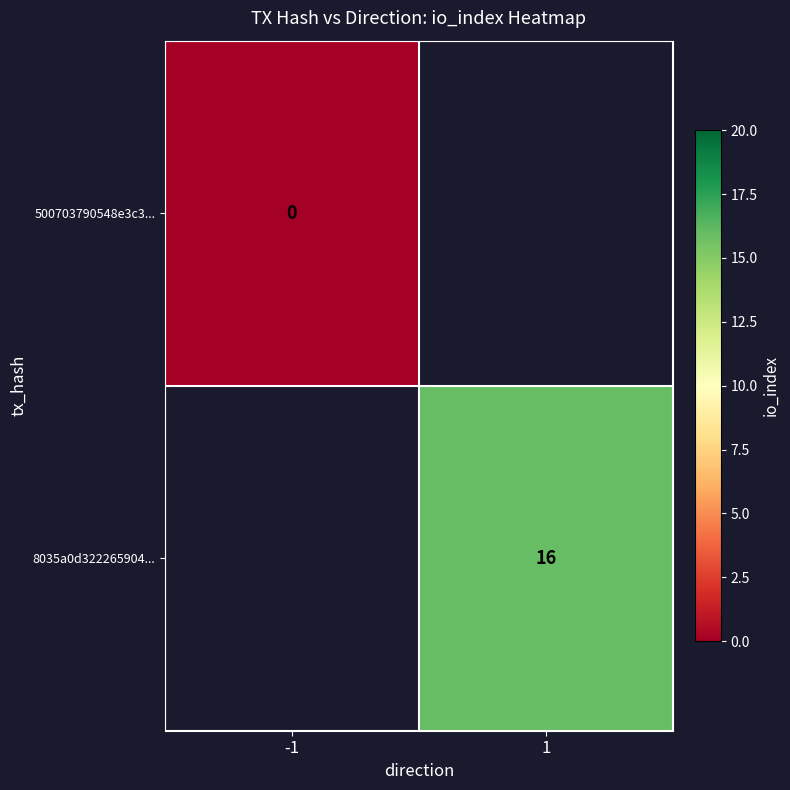

Which category has the lowest value across all series?

-1